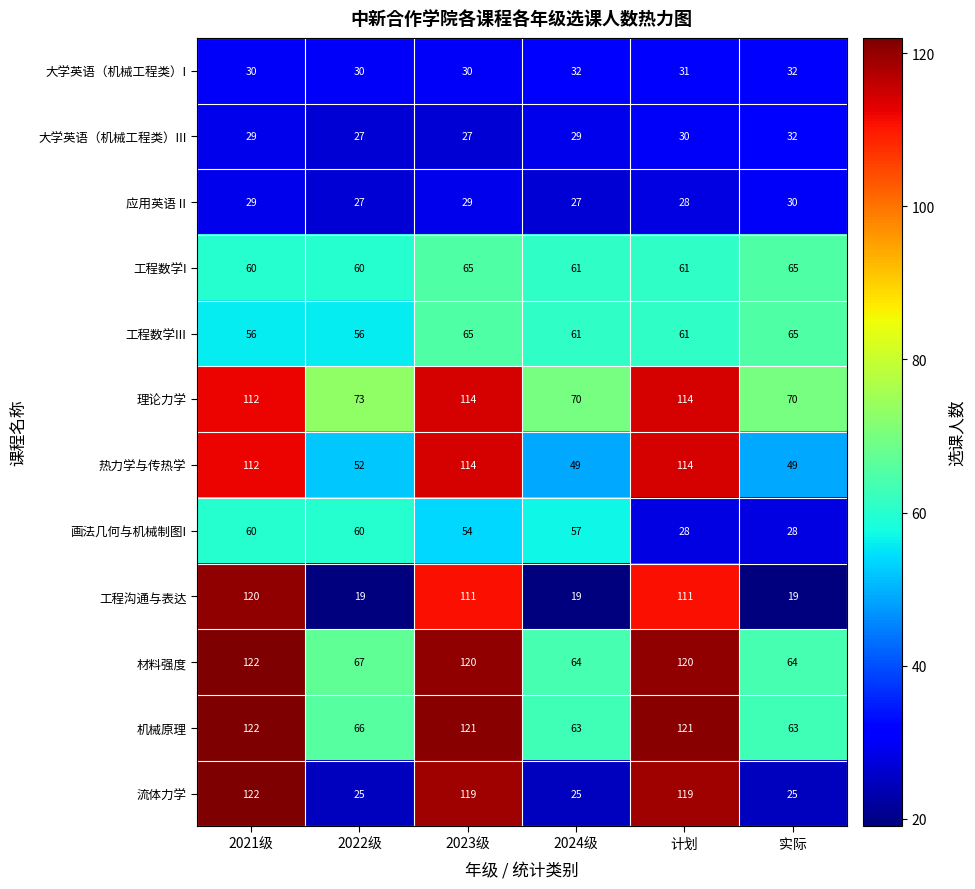

What is the sum of the 工程数学III values at 2024级 and 计划?

122